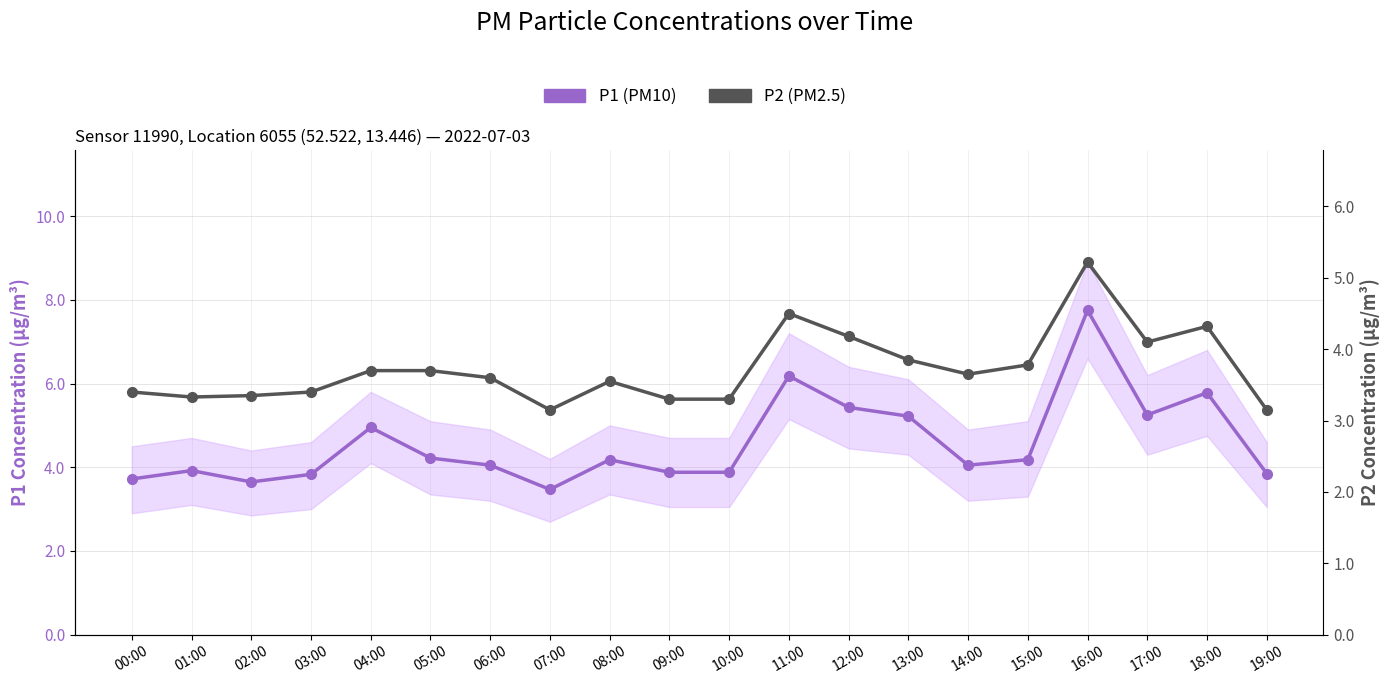

True or false: P1 (PM10) and P2 (PM2.5) intersect in this chart.

False